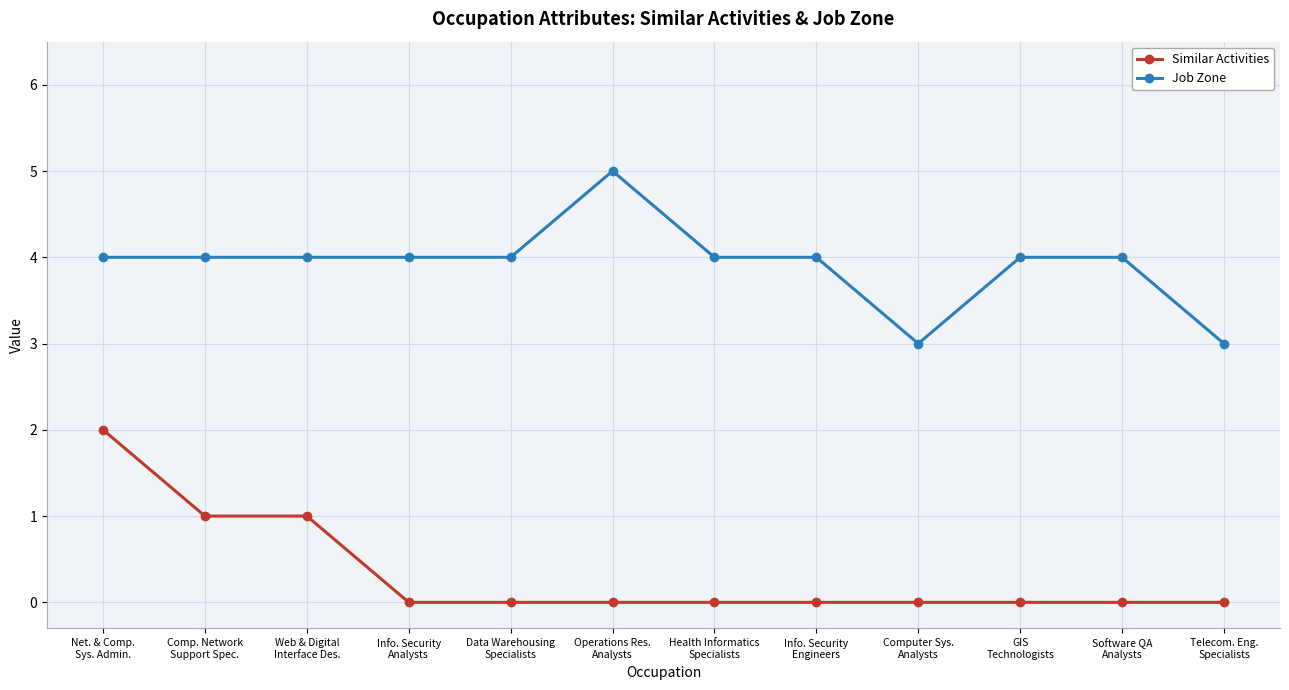

What position from the left is Data Warehousing
Specialists?

5